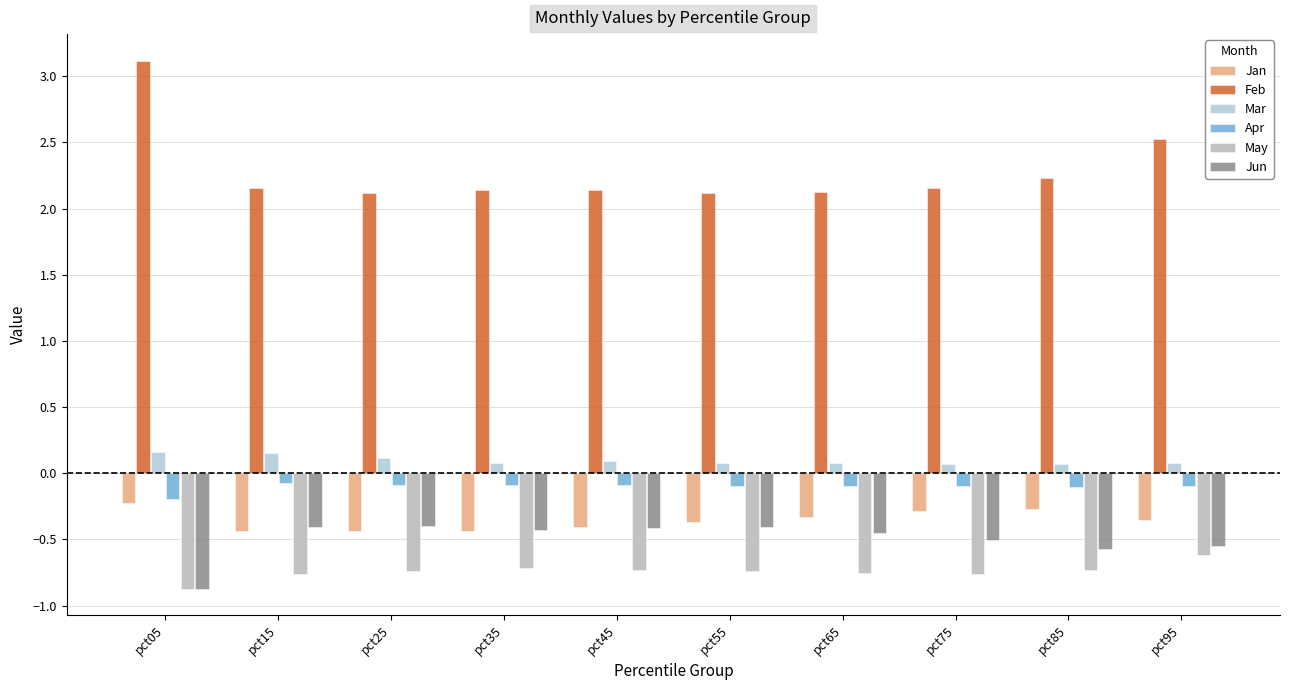

List the series in order of their peak value, highest first.

Feb, Mar, Apr, Jan, Jun, May